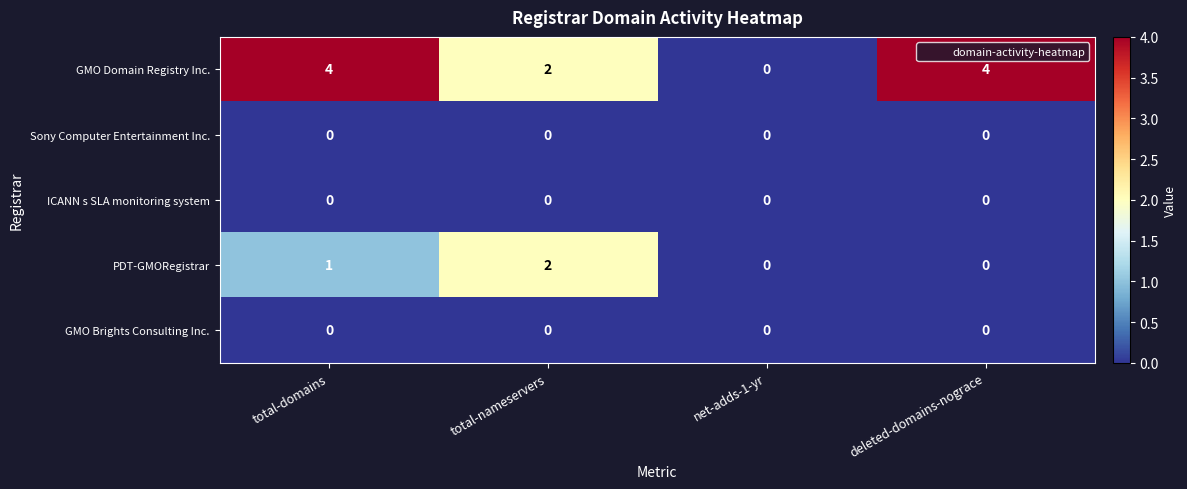

What is the difference between the maximum and minimum values in the GMO Domain Registry Inc. series?

4